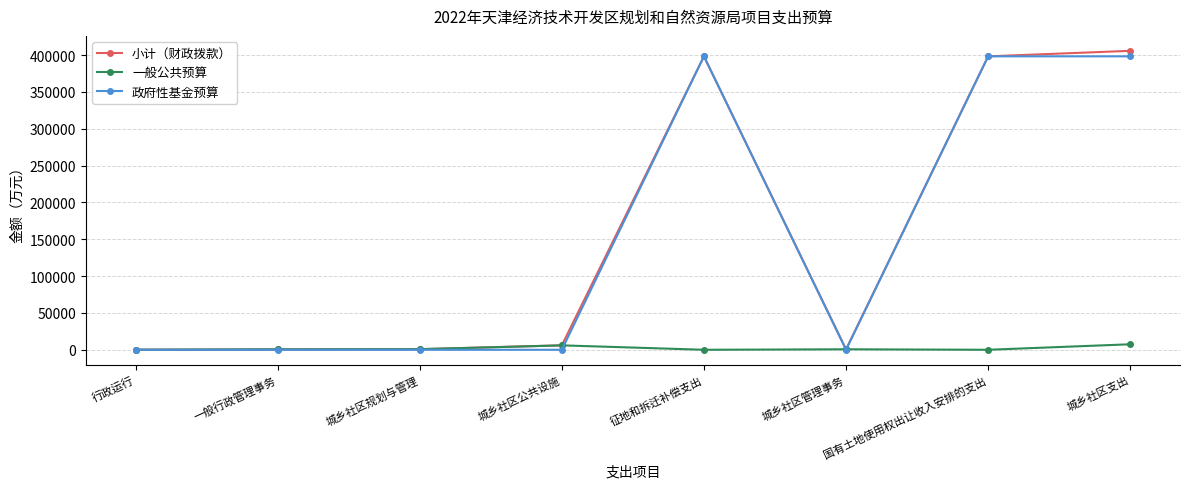

What is the label of the 7th point from the right?

一般行政管理事务